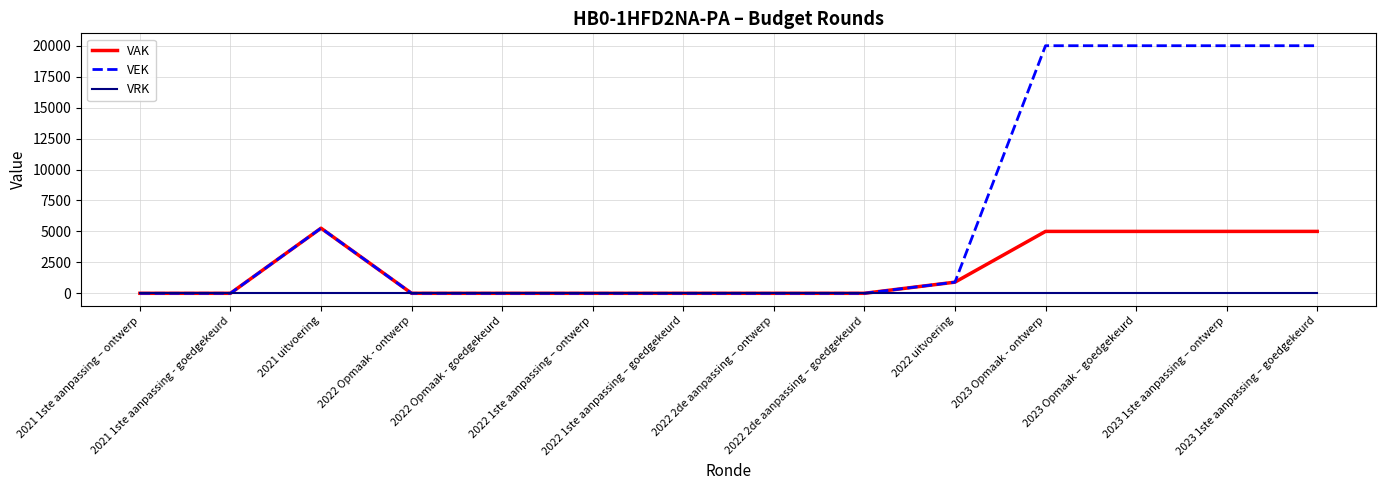

Which series has the largest total across all categories?

VEK